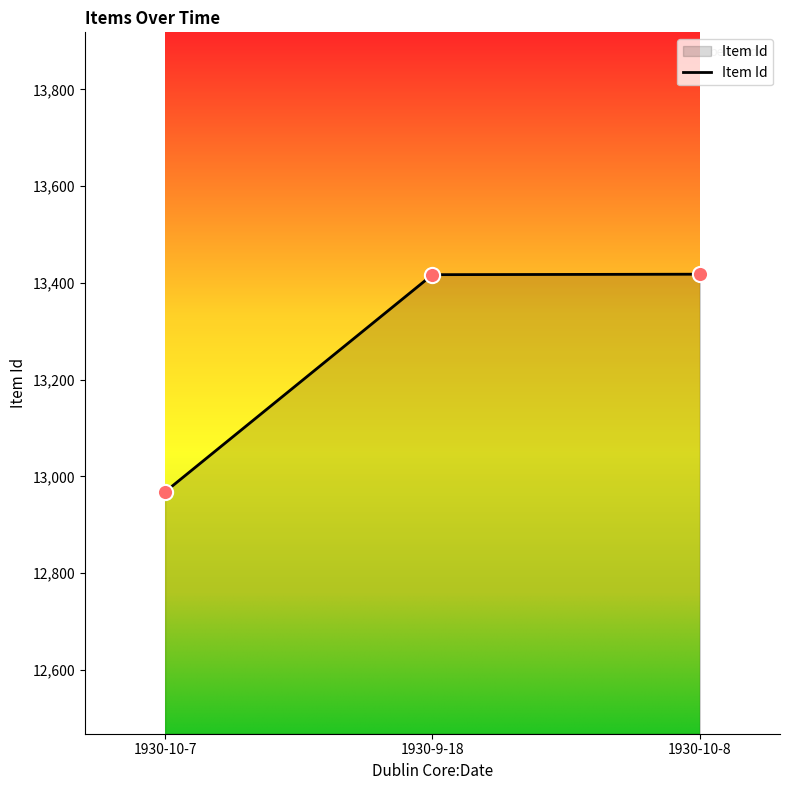

Between 1930-10-7 and 1930-10-8, which is larger?

1930-10-8